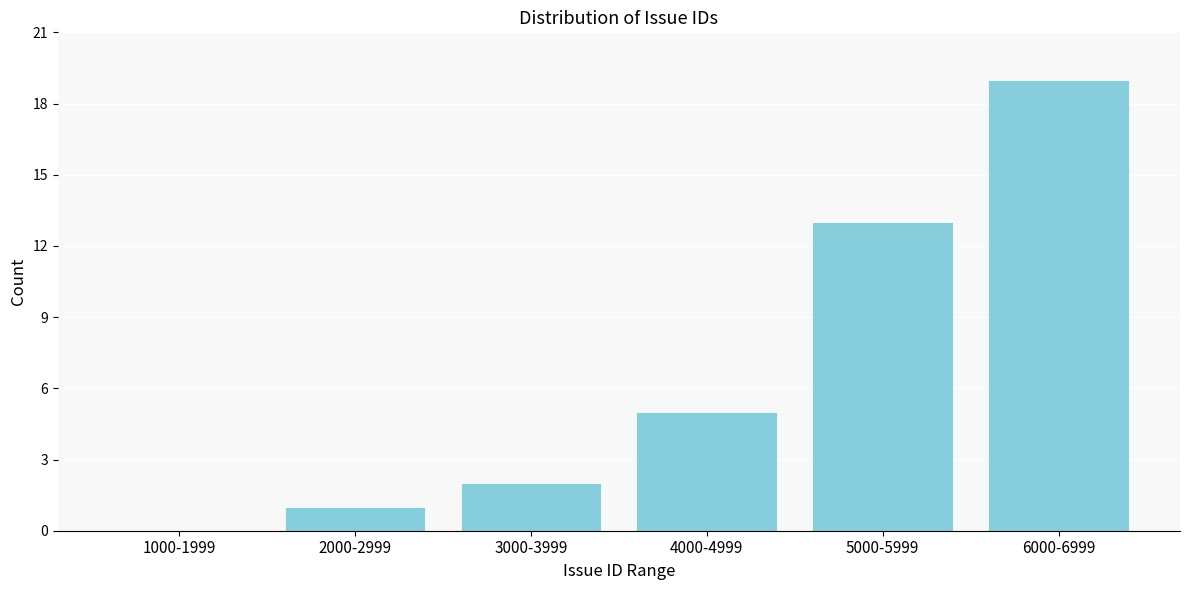

Reading right to left, transcribe all the data shown in this chart.

6000-6999=19	5000-5999=13	4000-4999=5	3000-3999=2	2000-2999=1	1000-1999=0